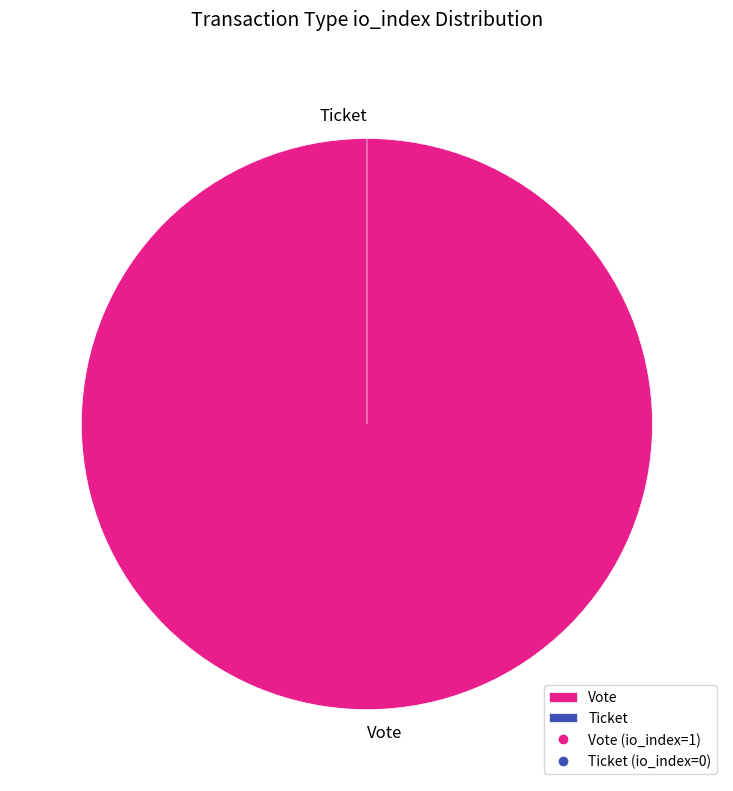

To the nearest percent, what portion does Vote represent?

100%